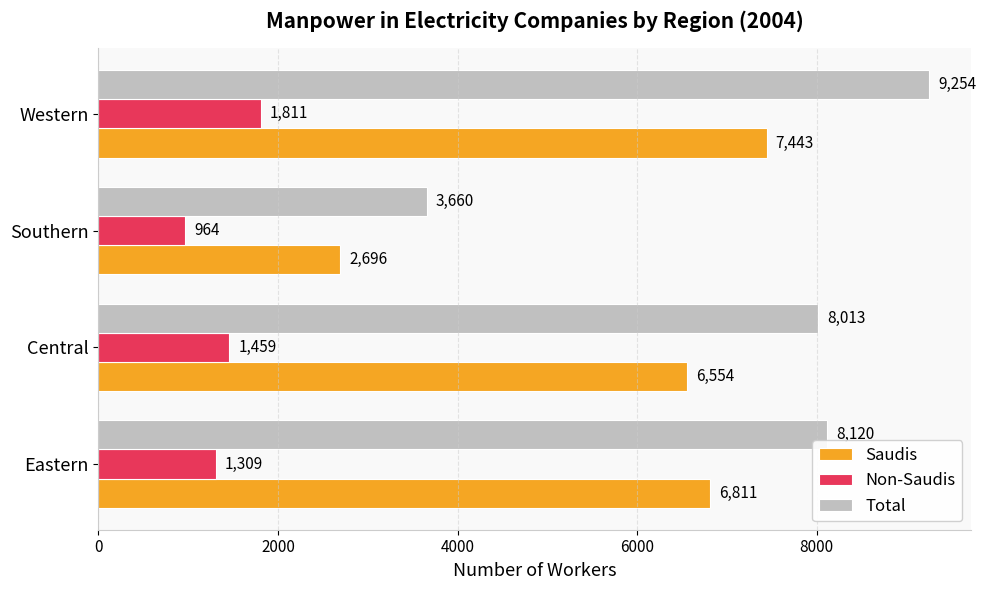

Which series has the widest spread of values?

Total